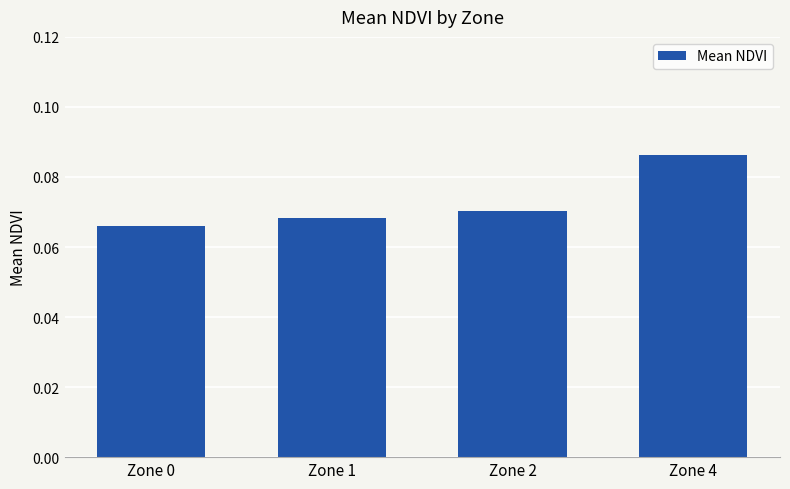

List the labels in order of value, smallest first.

Zone 0, Zone 1, Zone 2, Zone 4